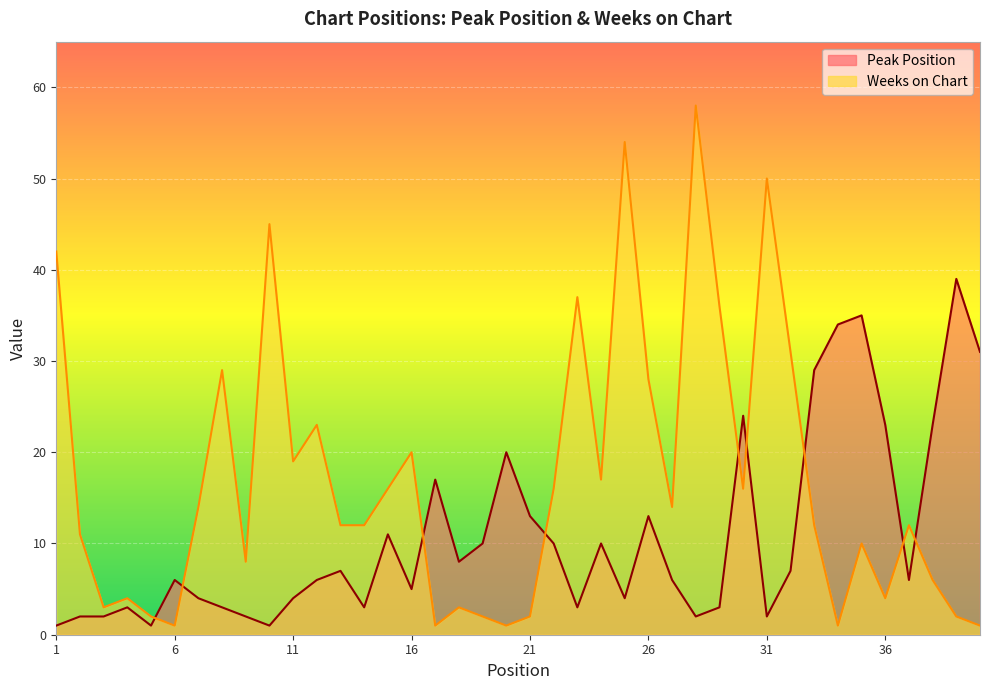

Reading right to left, what are all the values shown in this chart?

Peak Position: 40=31	39=39	38=23	37=6	36=23	35=35	34=34	33=29	32=7	31=2	30=24	29=3	28=2	27=6	26=13	25=4	24=10	23=3	22=10	21=13	20=20	19=10	18=8	17=17	16=5	15=11	14=3	13=7	12=6	11=4	10=1	9=2	8=3	7=4	6=6	5=1	4=3	3=2	2=2	1=1
Weeks on Chart: 40=1	39=2	38=6	37=12	36=4	35=10	34=1	33=12	32=31	31=50	30=16	29=36	28=58	27=14	26=28	25=54	24=17	23=37	22=16	21=2	20=1	19=2	18=3	17=1	16=20	15=16	14=12	13=12	12=23	11=19	10=45	9=8	8=29	7=14	6=1	5=2	4=4	3=3	2=11	1=42